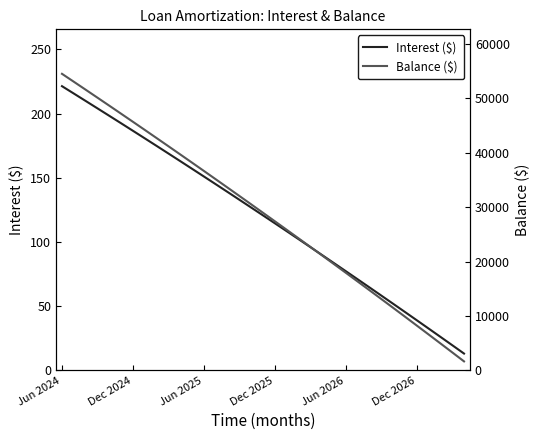

What is the label of the 1st point from the left?

Jun 2024